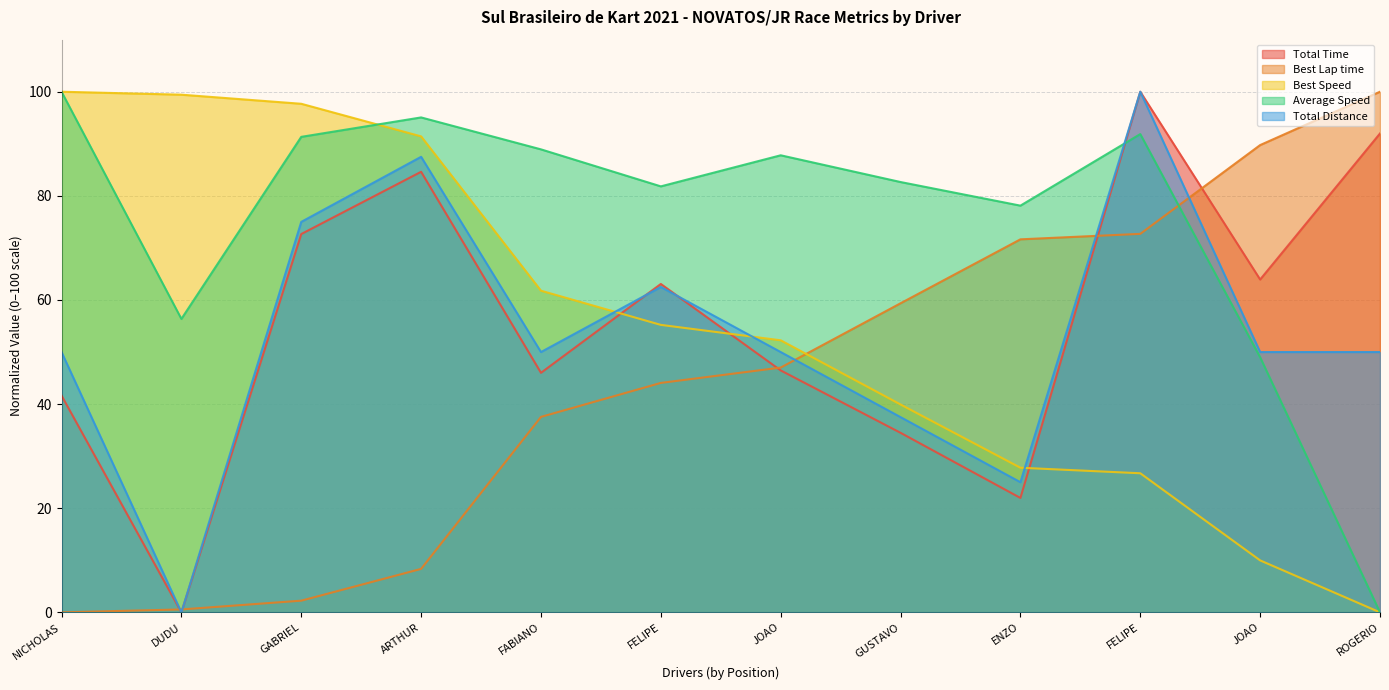

What is the label of the 4th point from the right?

ENZO